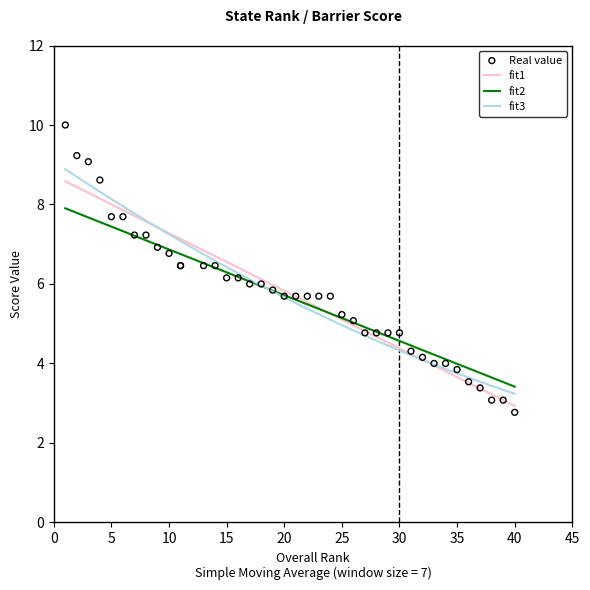

Which series reaches the minimum Y coordinate?

Real value